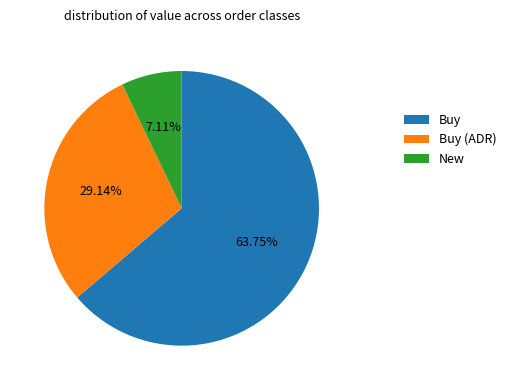

Which slice is the smallest?

New